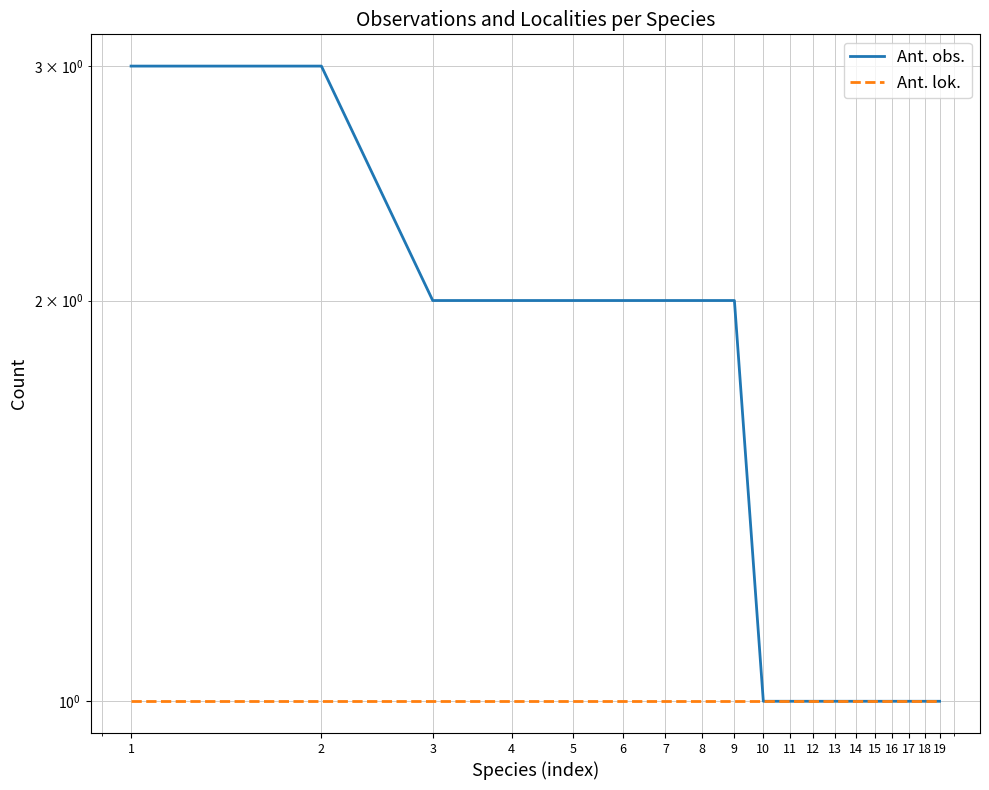

List the labels in order of Ant. lok. value, smallest first.

1, 2, 3, 4, 5, 6, 7, 8, 9, 10, 11, 12, 13, 14, 15, 16, 17, 18, 19